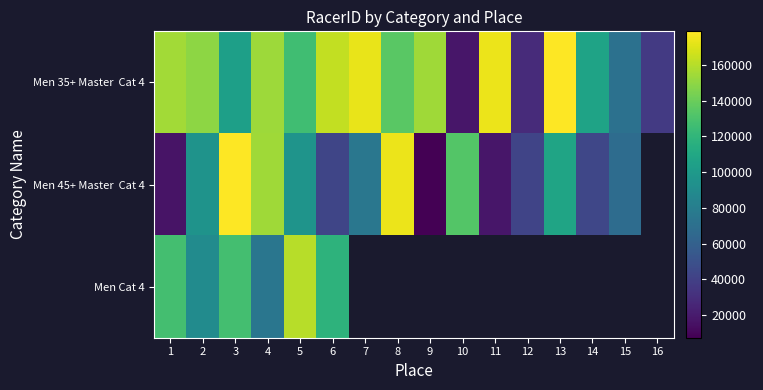

The Men Cat 4 series shows 189760.3 at 6. True or false?

False